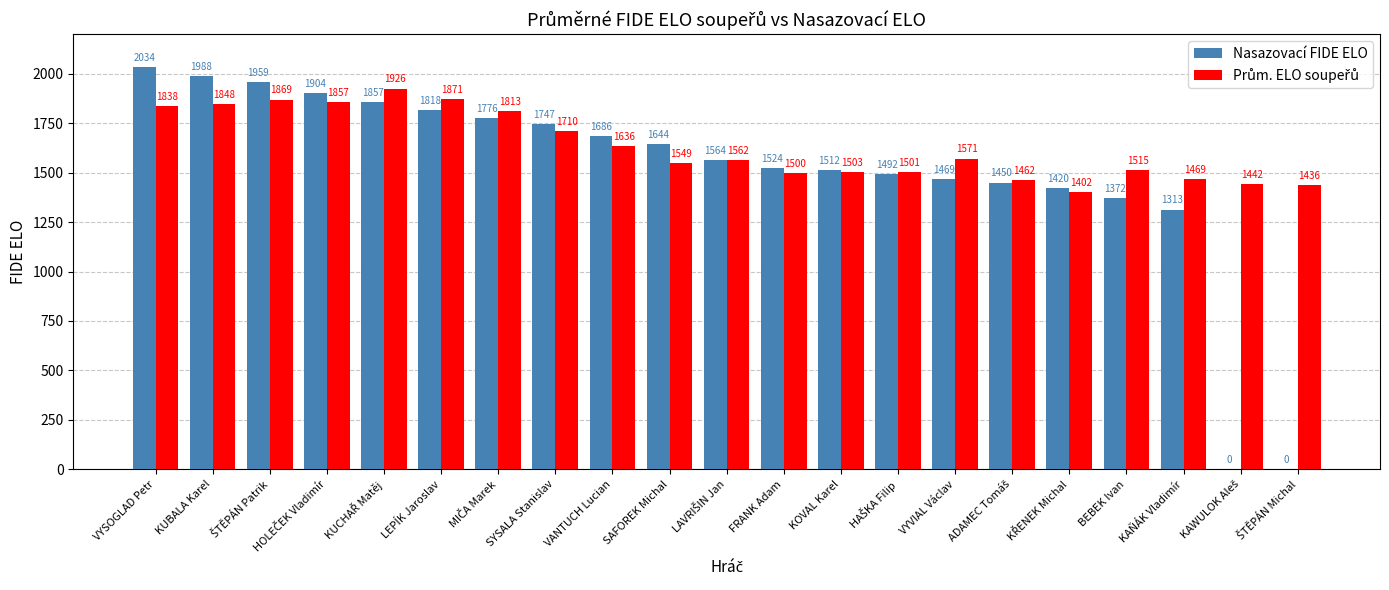

What is the maximum value shown in the chart?

2034.0